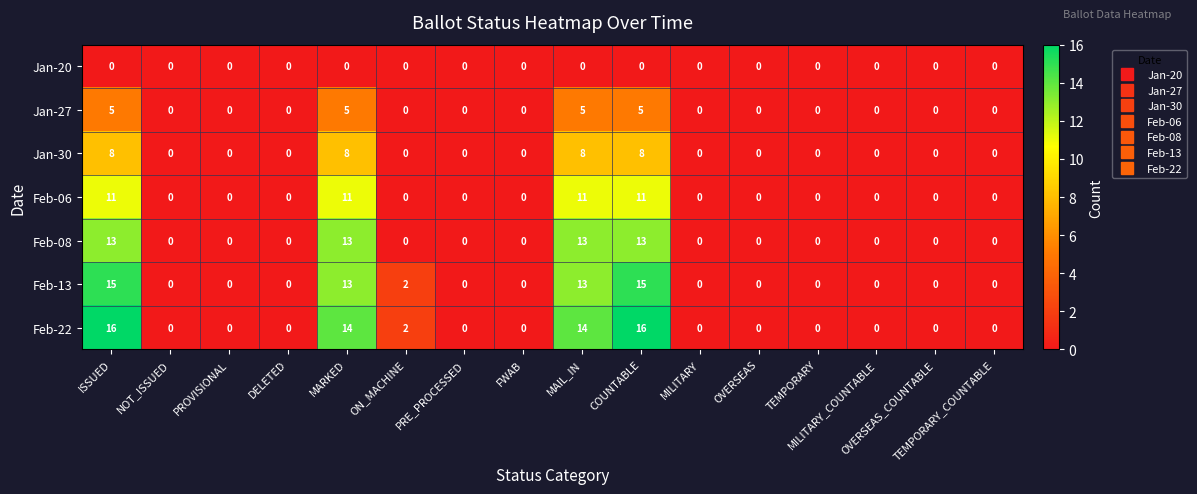

Which series has the largest total across all categories?

Feb-22